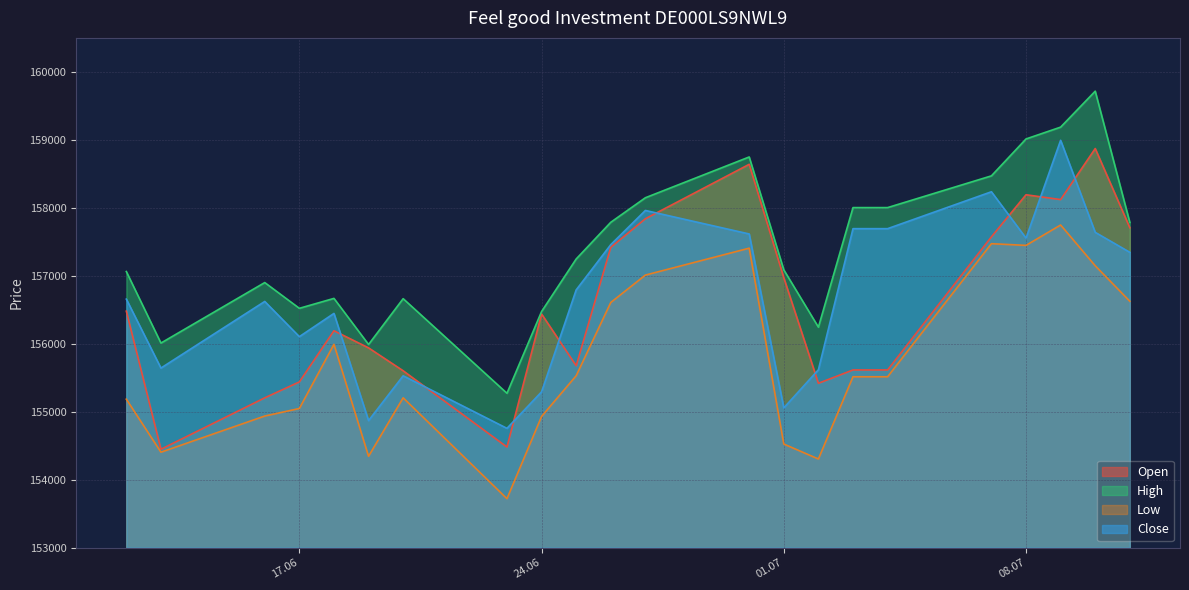

True or false: Close has a value of 255429 at 08.07.

False